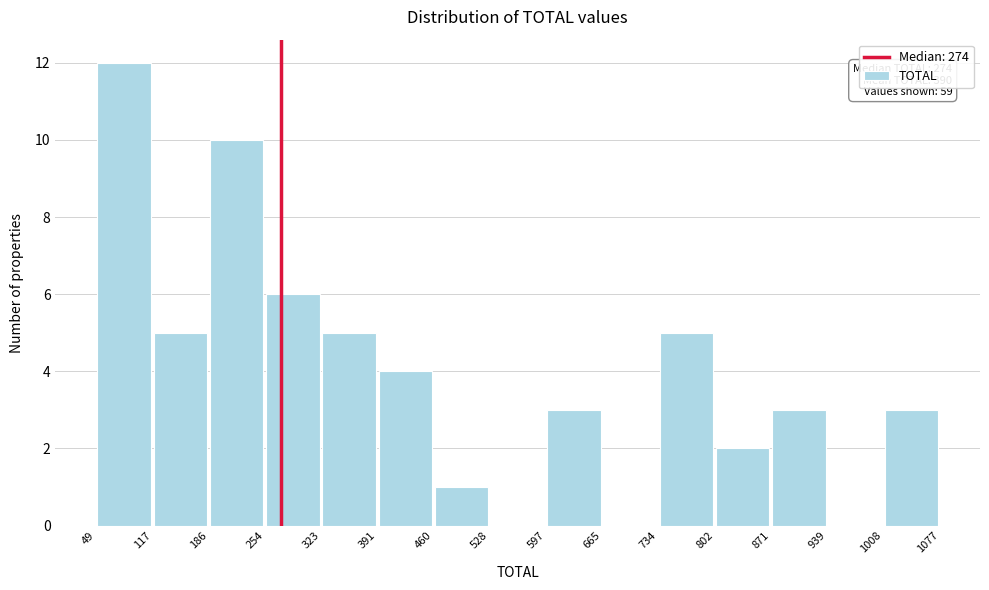

Over which range of the x-axis is the bar tallest?

49 to 117